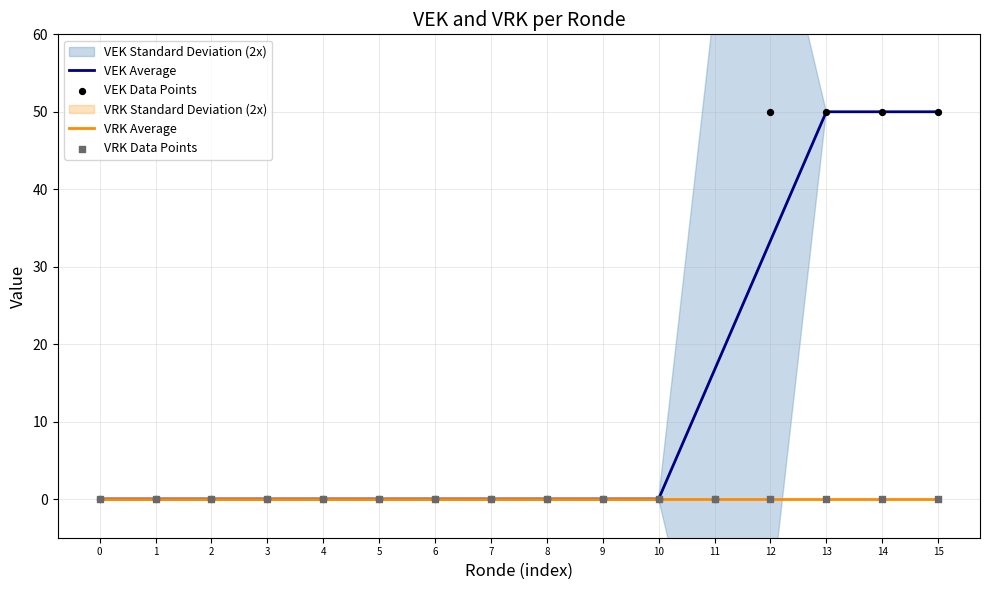

Is it true that VRK Average equals 0.0 at 0?

True